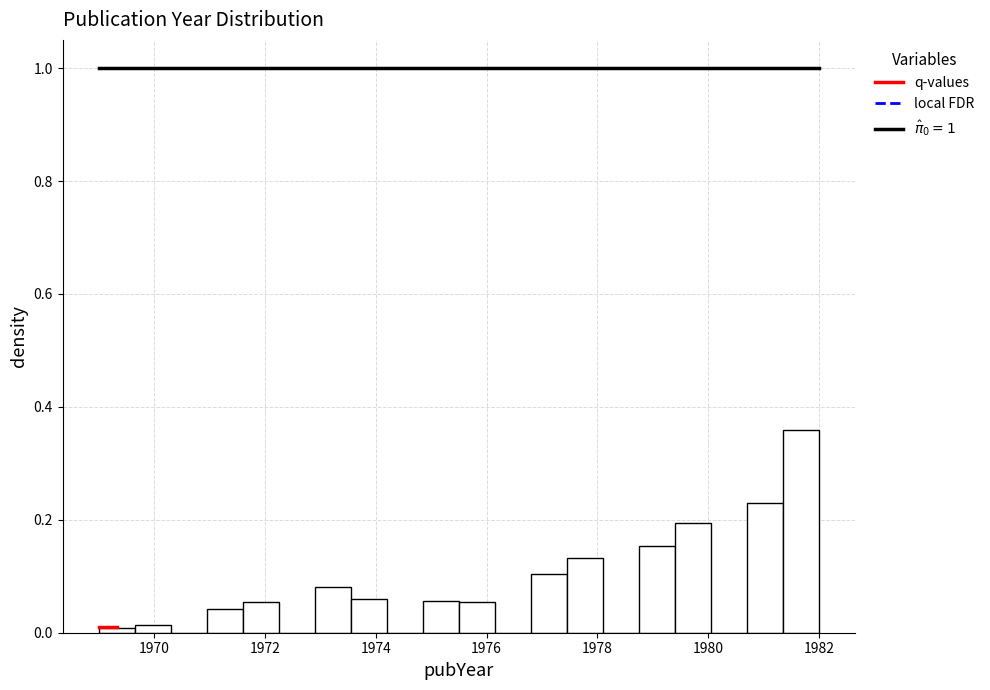

Read against the x-axis, roughly where is the centre of the tallest bar?

1981.6